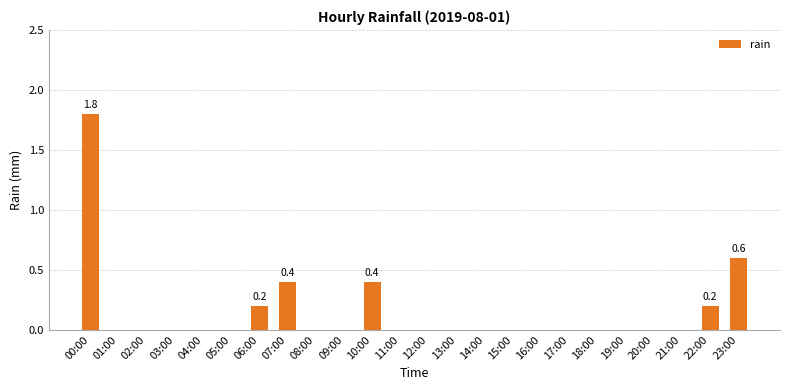

Reading left to right, what are all the values shown in this chart?

00:00=1.8	01:00=0.0	02:00=0.0	03:00=0.0	04:00=0.0	05:00=0.0	06:00=0.2	07:00=0.4	08:00=0.0	09:00=0.0	10:00=0.4	11:00=0.0	12:00=0.0	13:00=0.0	14:00=0.0	15:00=0.0	16:00=0.0	17:00=0.0	18:00=0.0	19:00=0.0	20:00=0.0	21:00=0.0	22:00=0.2	23:00=0.6